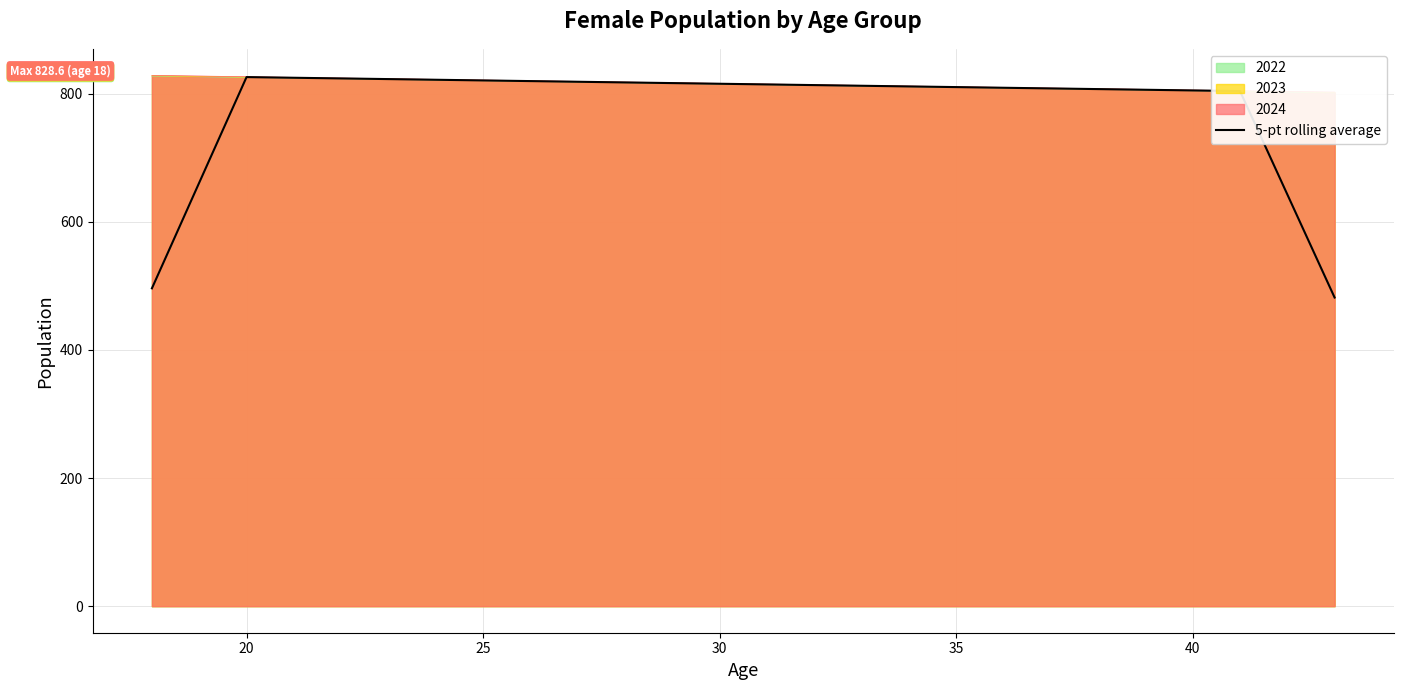

How many values are below 813?

13